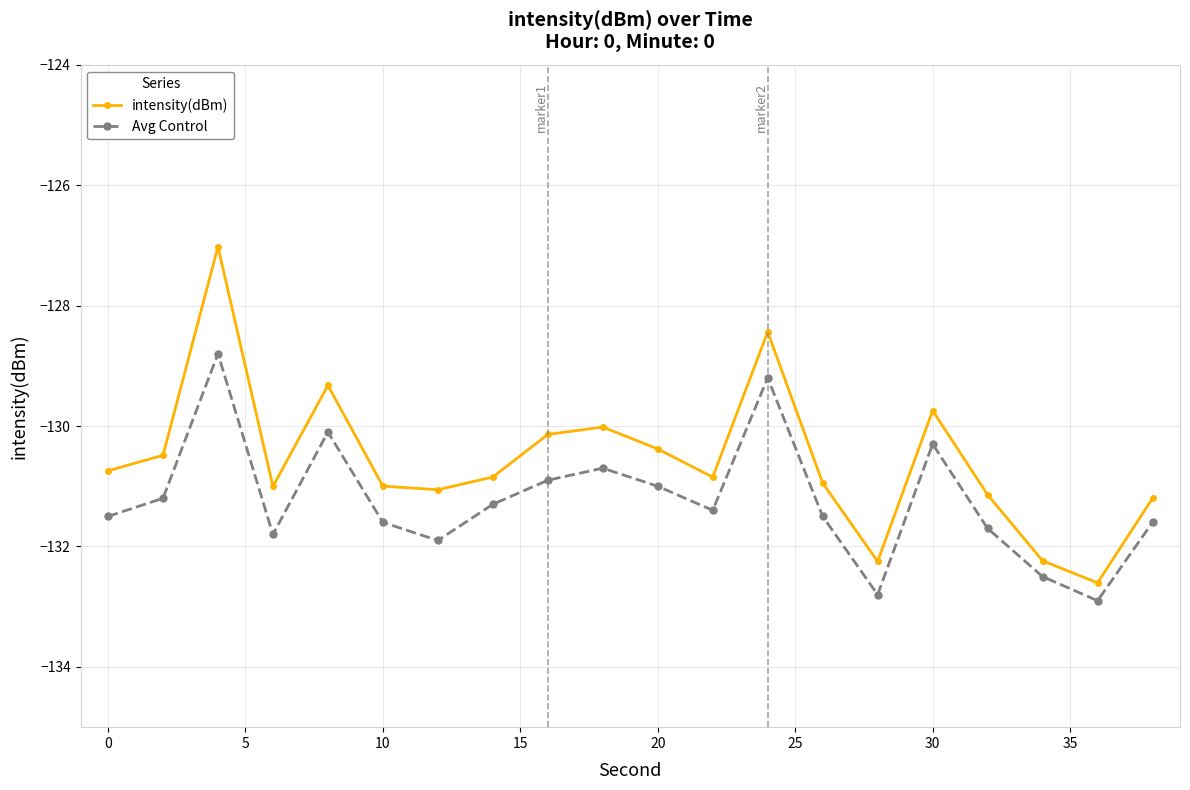

Rank the series by their maximum value, from highest to lowest.

intensity(dBm), Avg Control